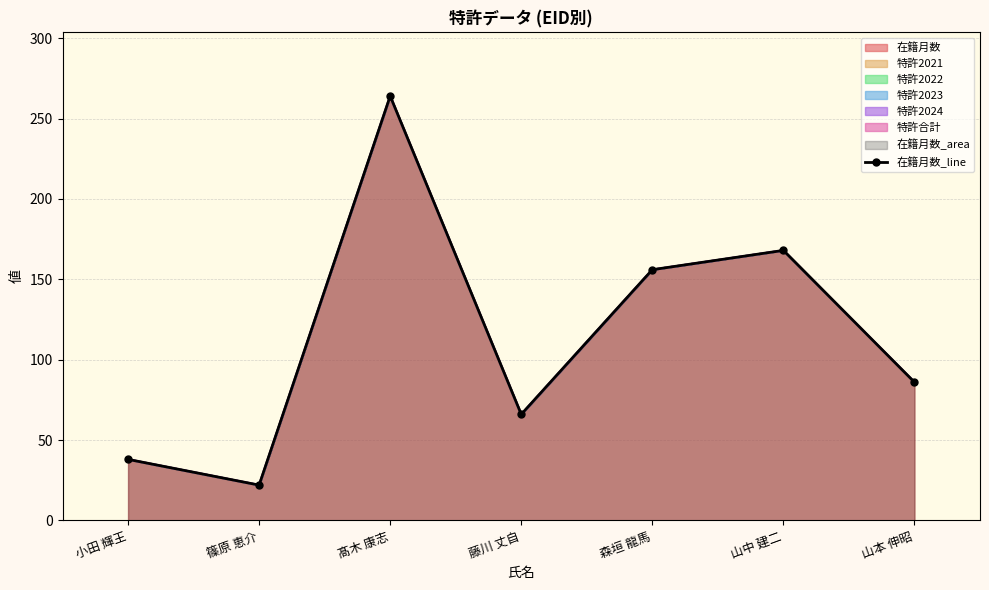

What is the smallest value displayed?

22